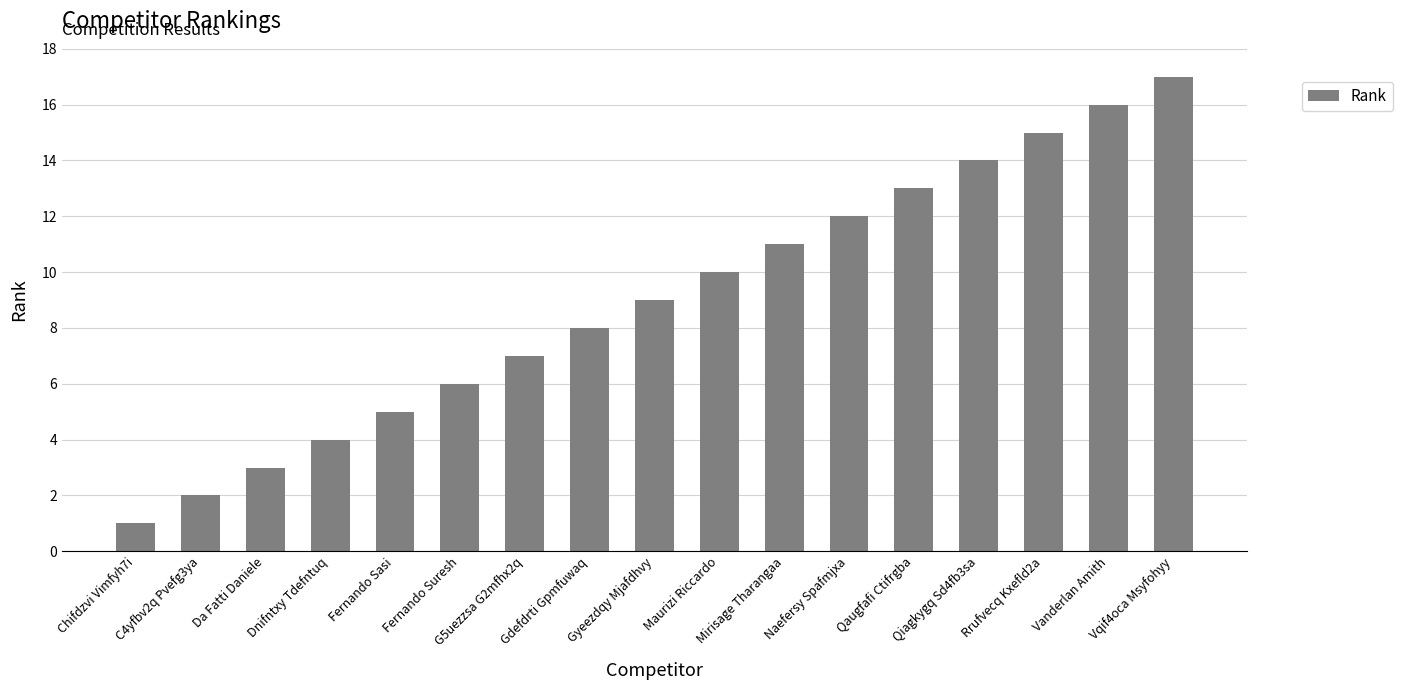

What is the label of the 3rd bar from the left?

Da Fatti Daniele